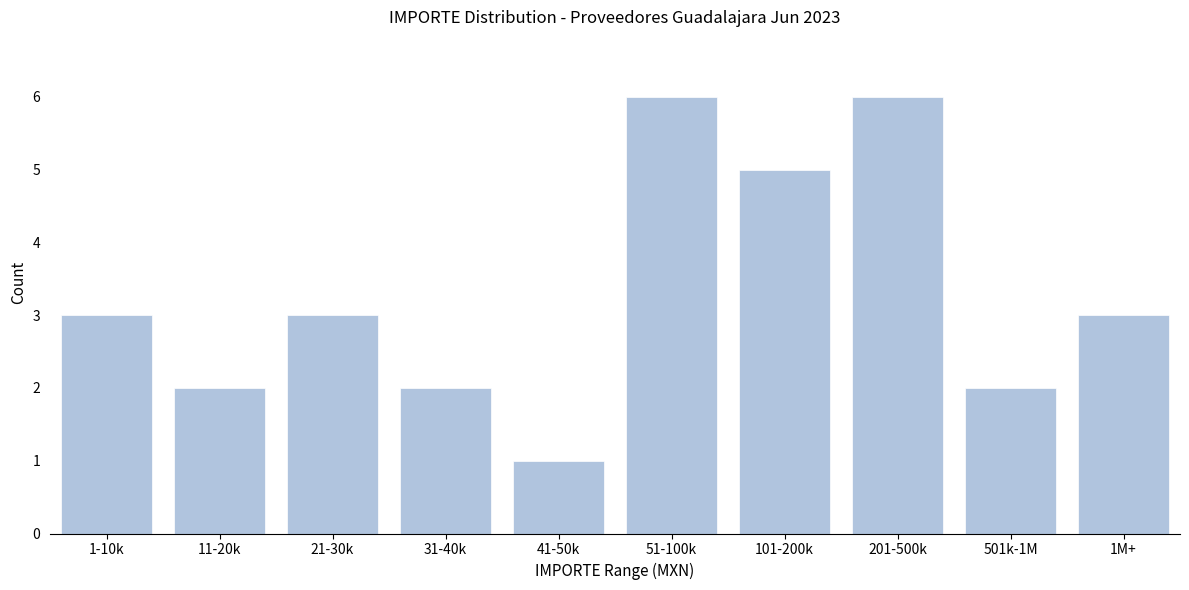

Reading right to left, what are all the values shown in this chart?

3	2	6	5	6	1	2	3	2	3